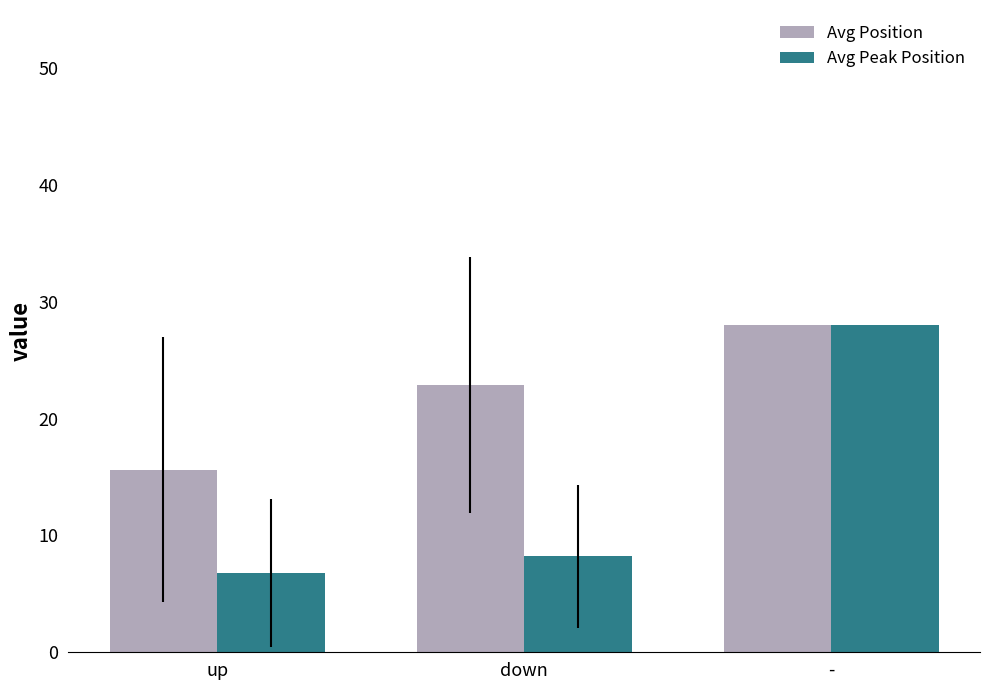

Which series has the largest range (max minus min)?

Avg Peak Position